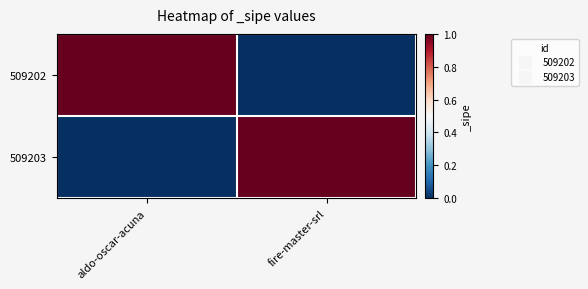

At which category does the chart reach its peak across all series?

aldo-oscar-acuna